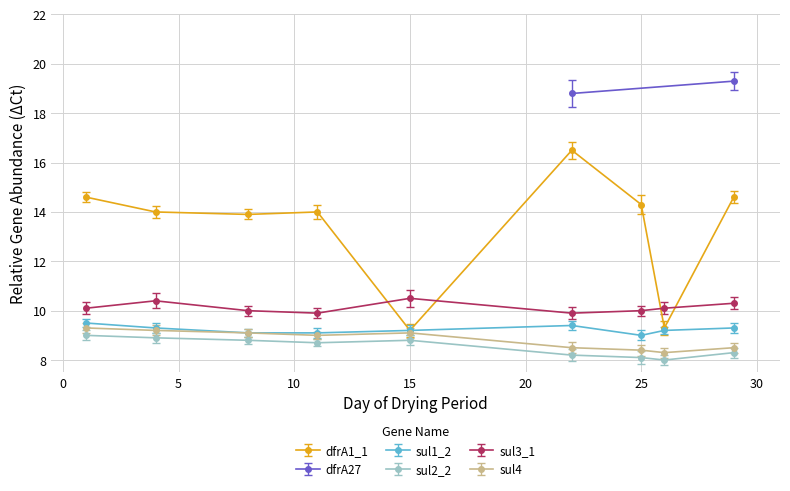

How many interior local valleys does the dfrA1_1 series have?

3